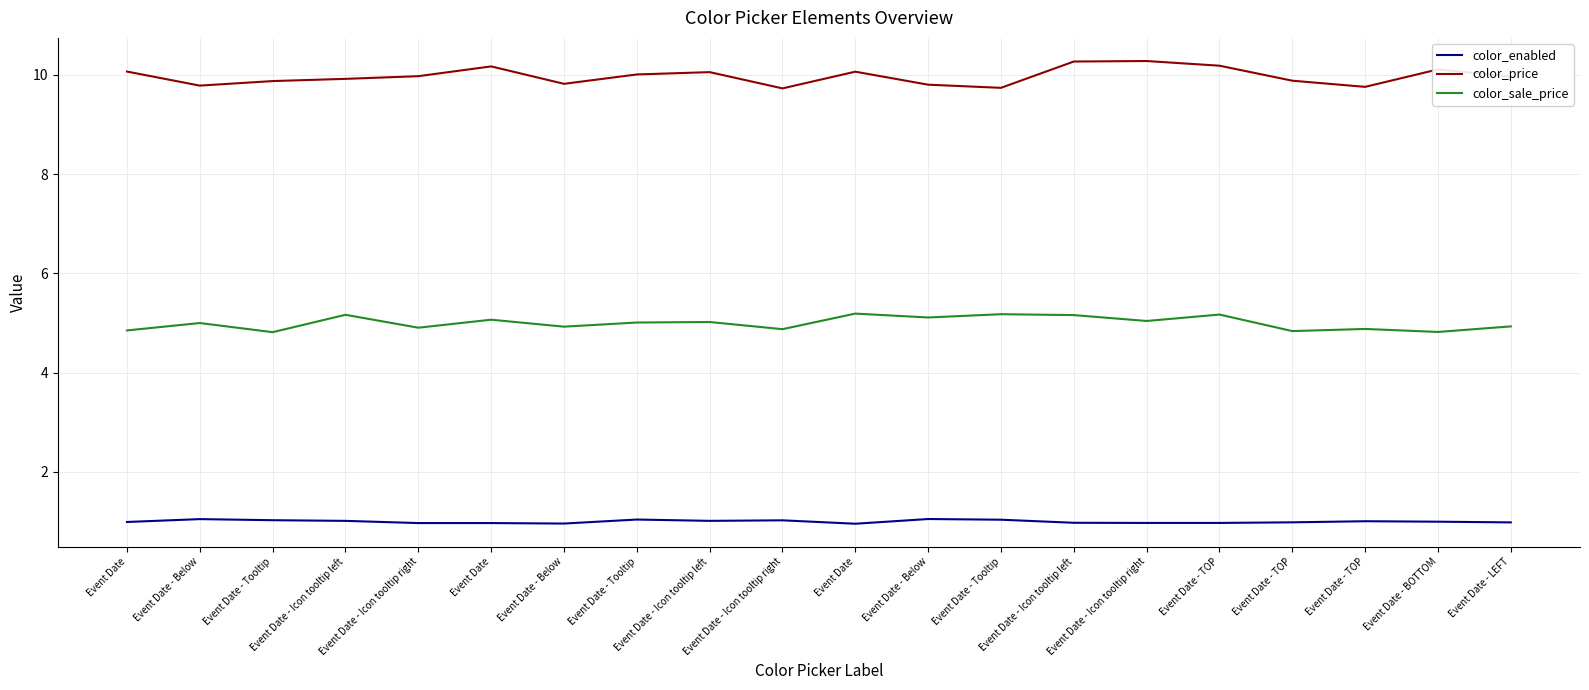

True or false: color_enabled has a value of 0.4 at Event Date - Below.

False